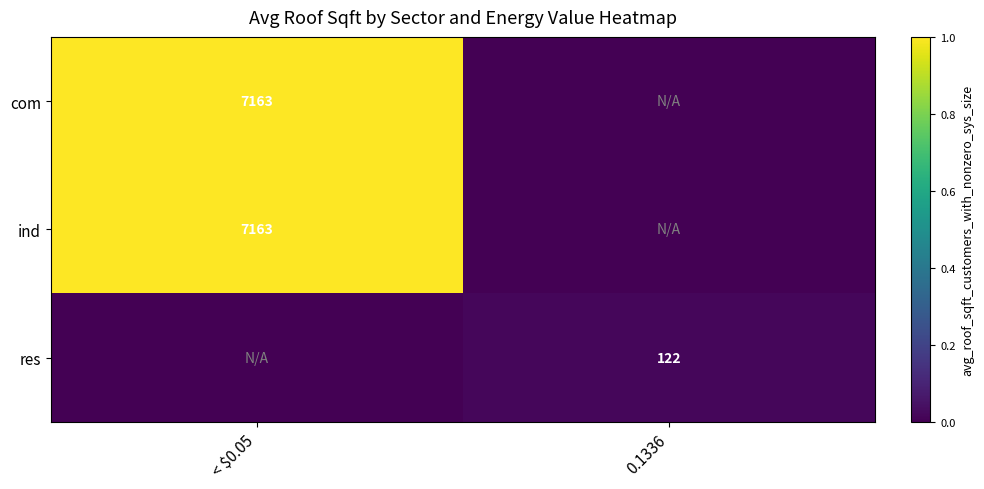

True or false: com has a value of 7163 at < $0.05.

True